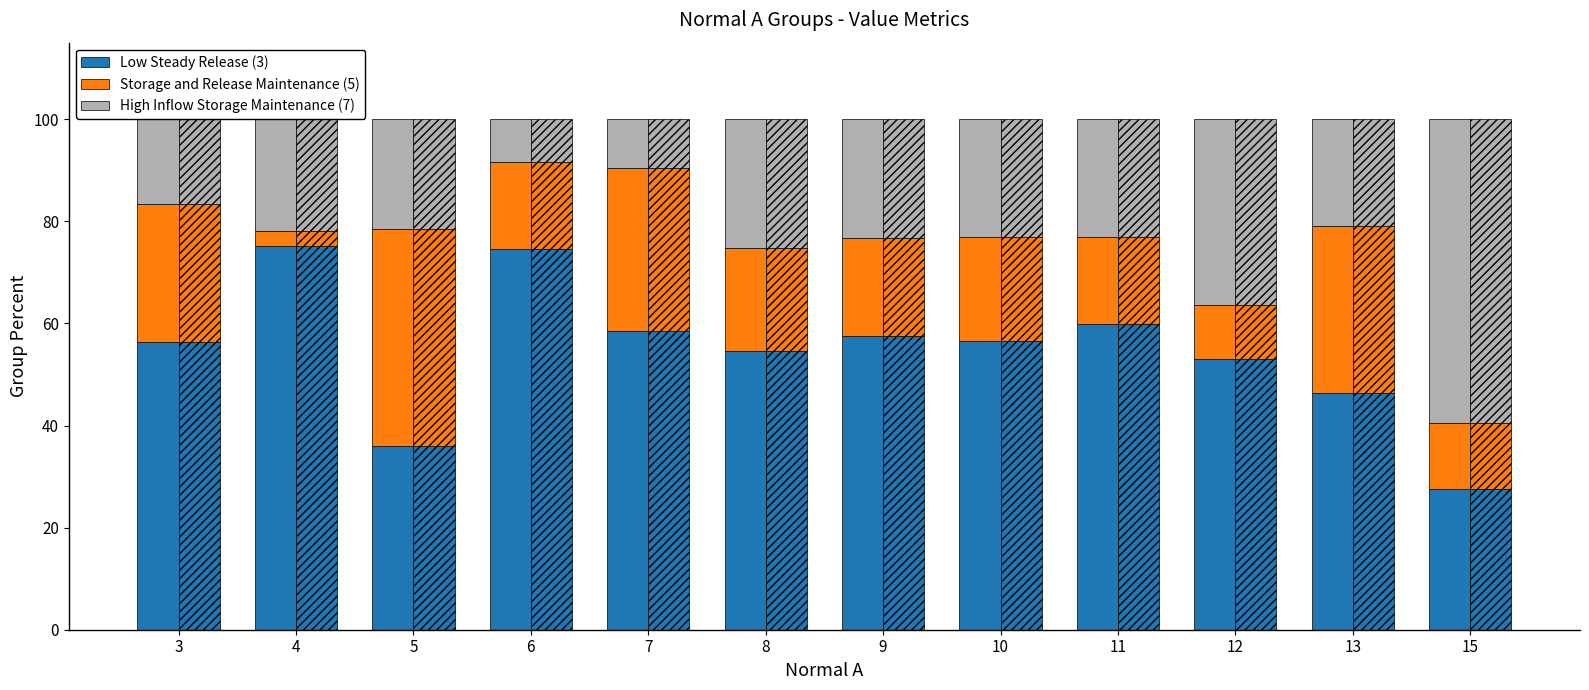

What is the spread (max minus min) of values at 13?

25.5